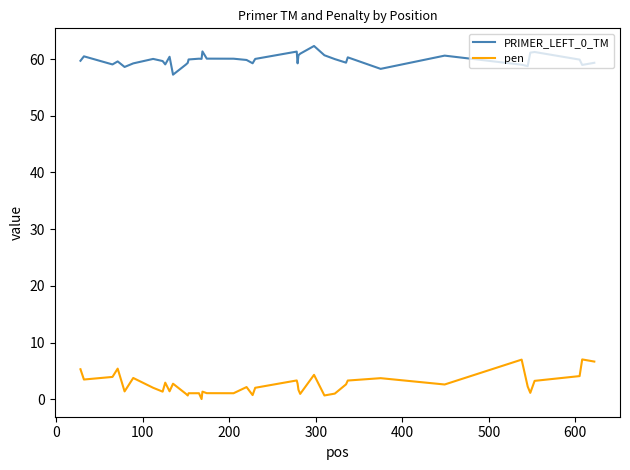

What is the highest value of the pen series?

7.0